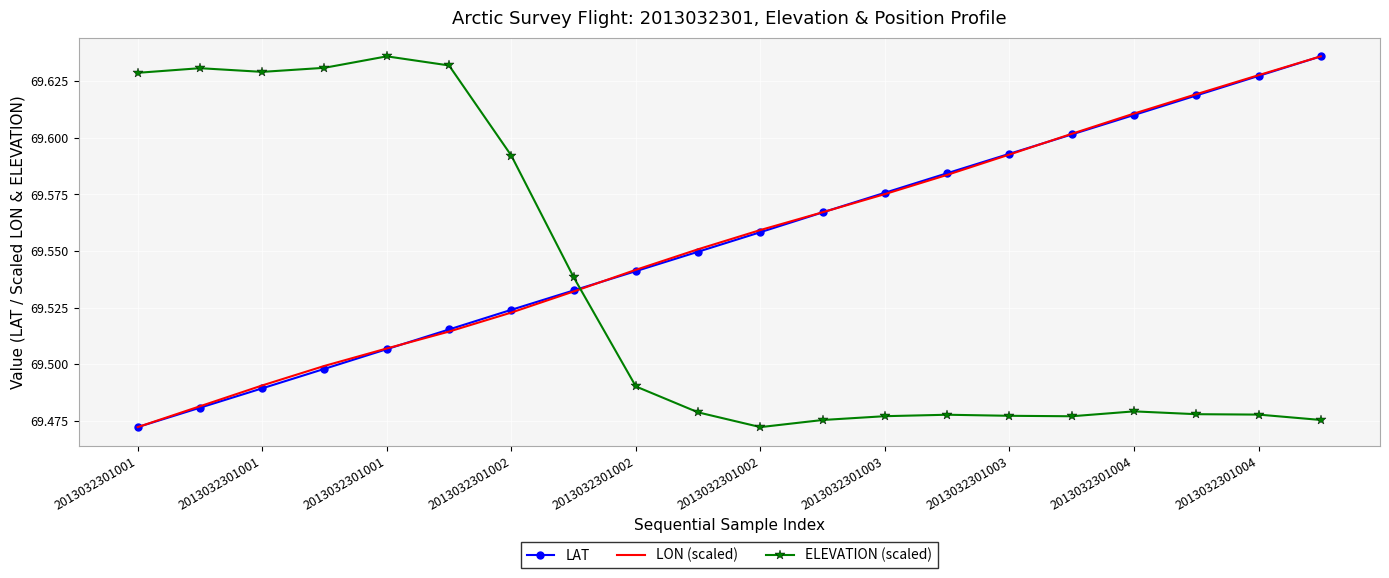

True or false: ELEVATION (scaled) and LAT cross at least once.

True